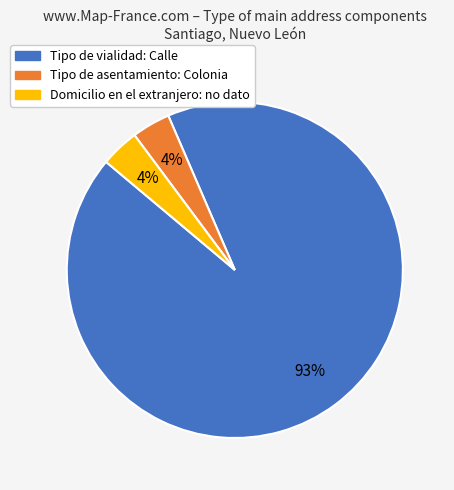

To the nearest percent, what is the average slice percentage?

33%